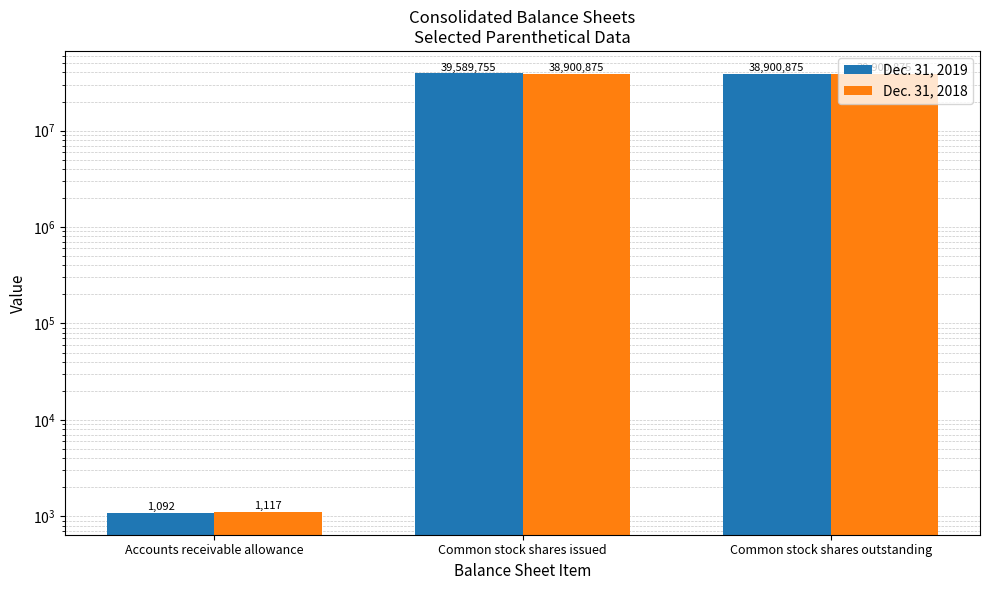

Between Common stock shares outstanding and Accounts receivable allowance, which is larger?

Common stock shares outstanding